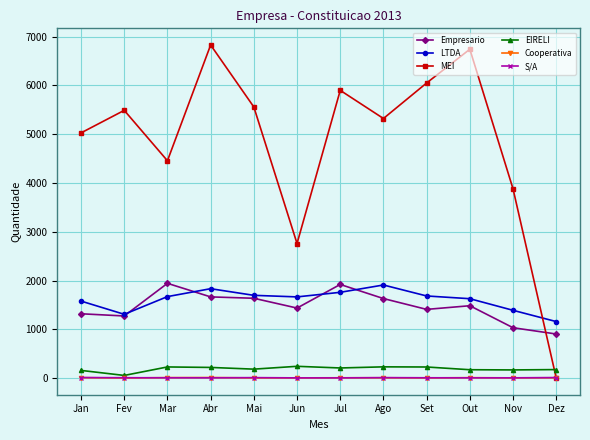

At which label does Empresario reach its minimum?

Dez